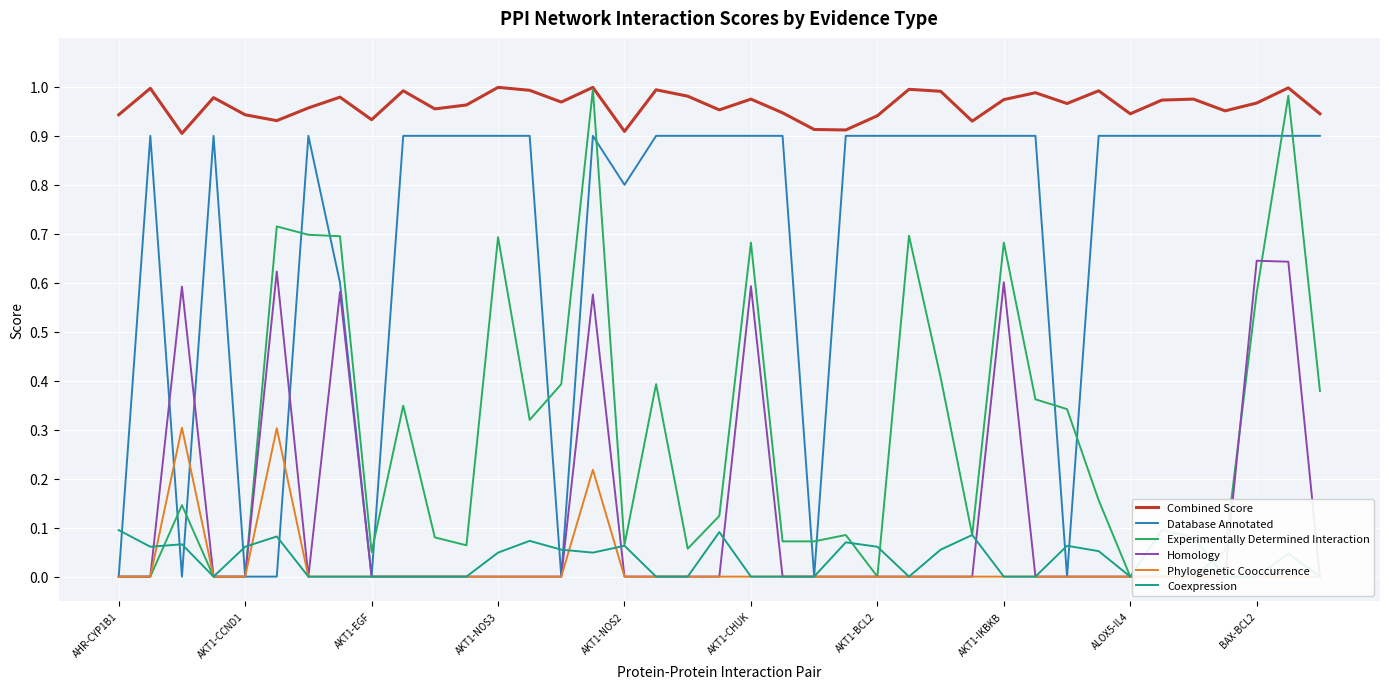

Is it true that Database Annotated equals 0.3 at AKT1-NOS3?

False